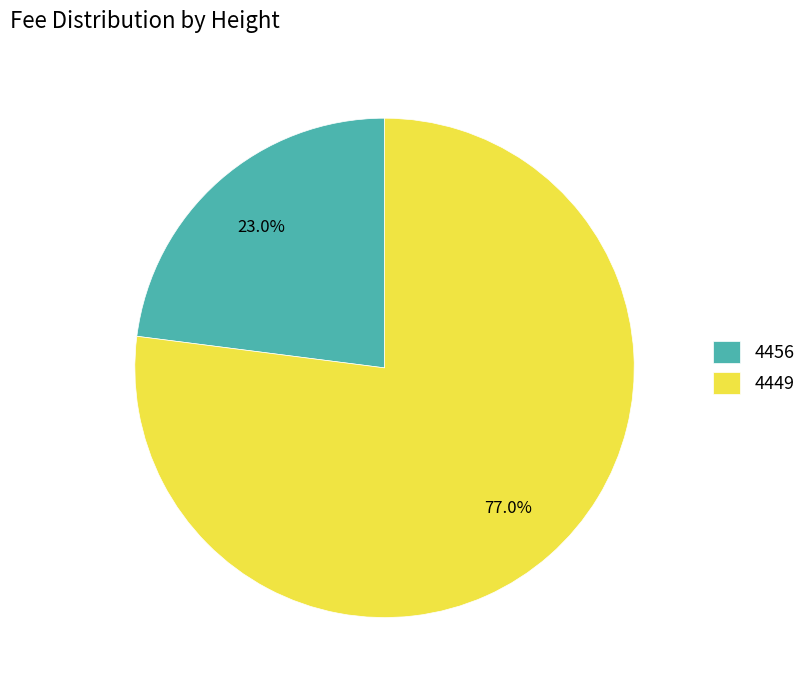

The 4449 slice represents 89% of the pie. True or false?

False